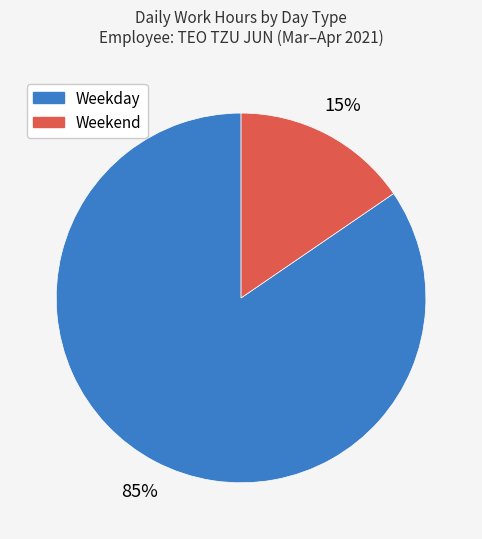

To the nearest percent, what is the average slice percentage?

50%